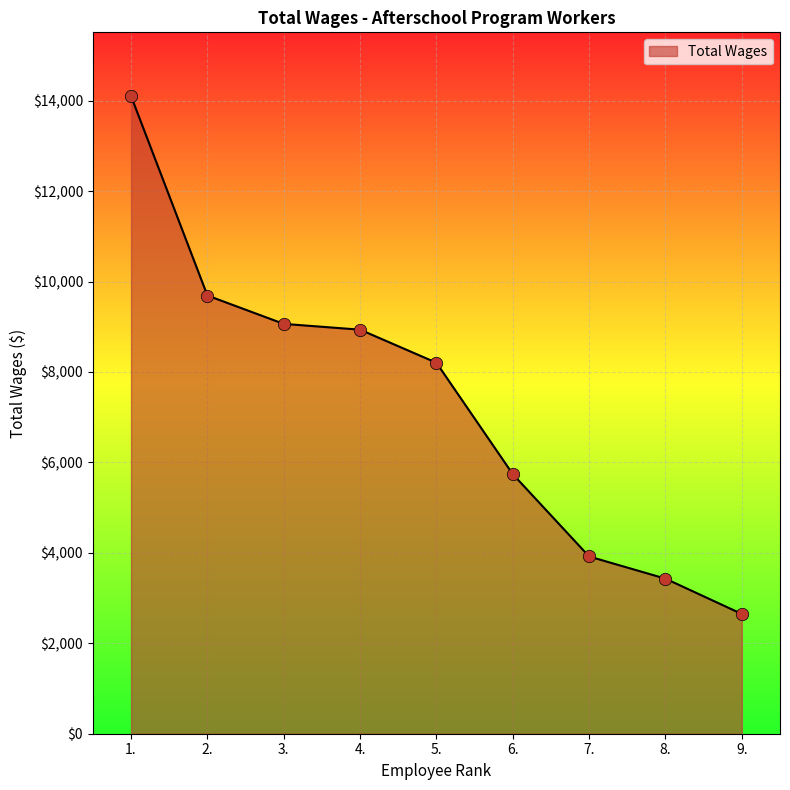

What is the change in value from 1. to 2.?

-4410